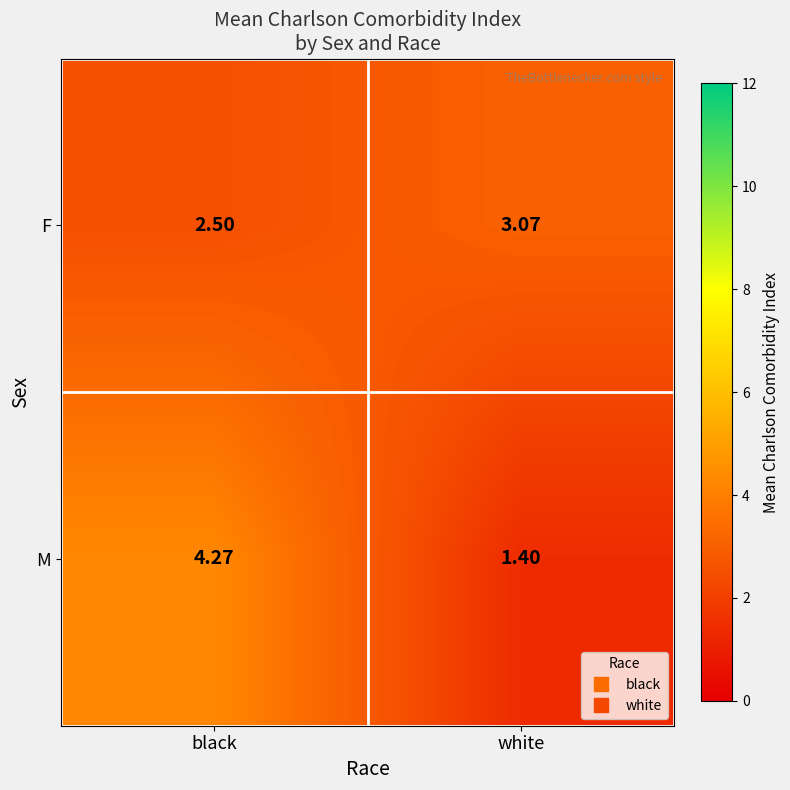

What is the spread (max minus min) of values at black?

1.8